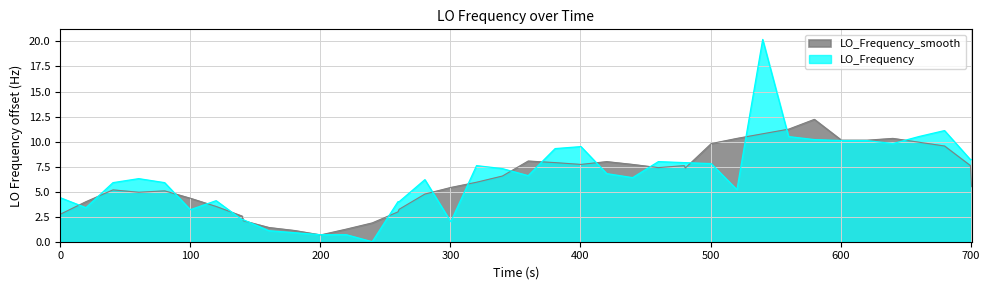

True or false: the data has more than 1 interior local peaks.

True